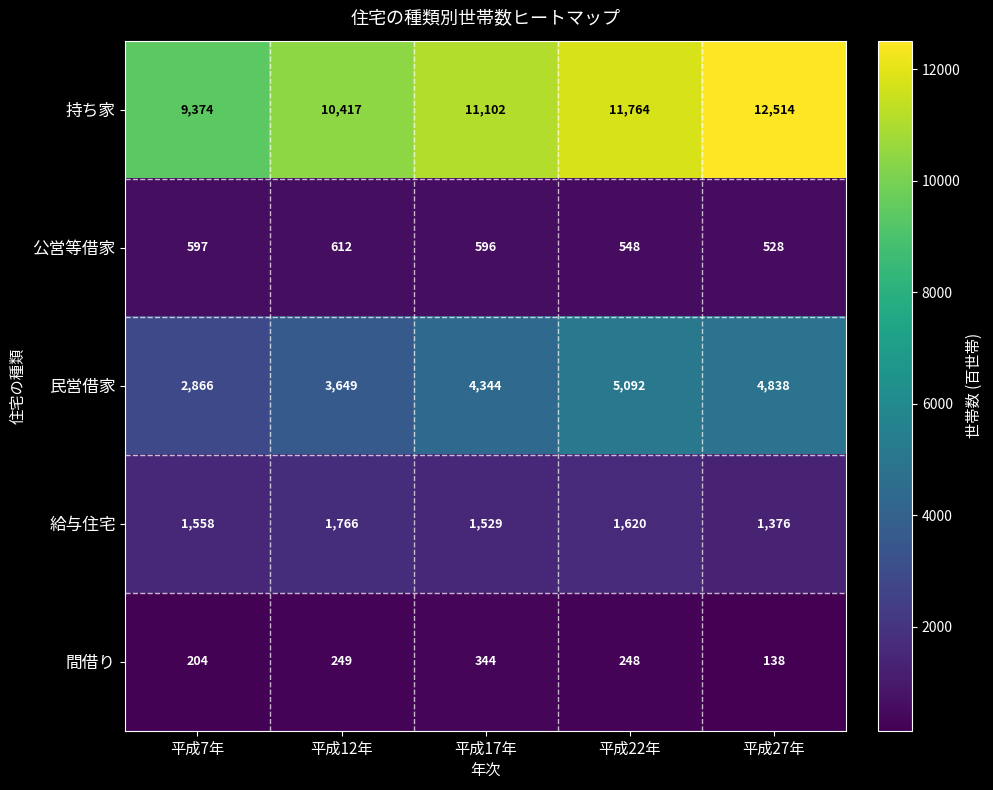

Which series has the largest total across all categories?

持ち家